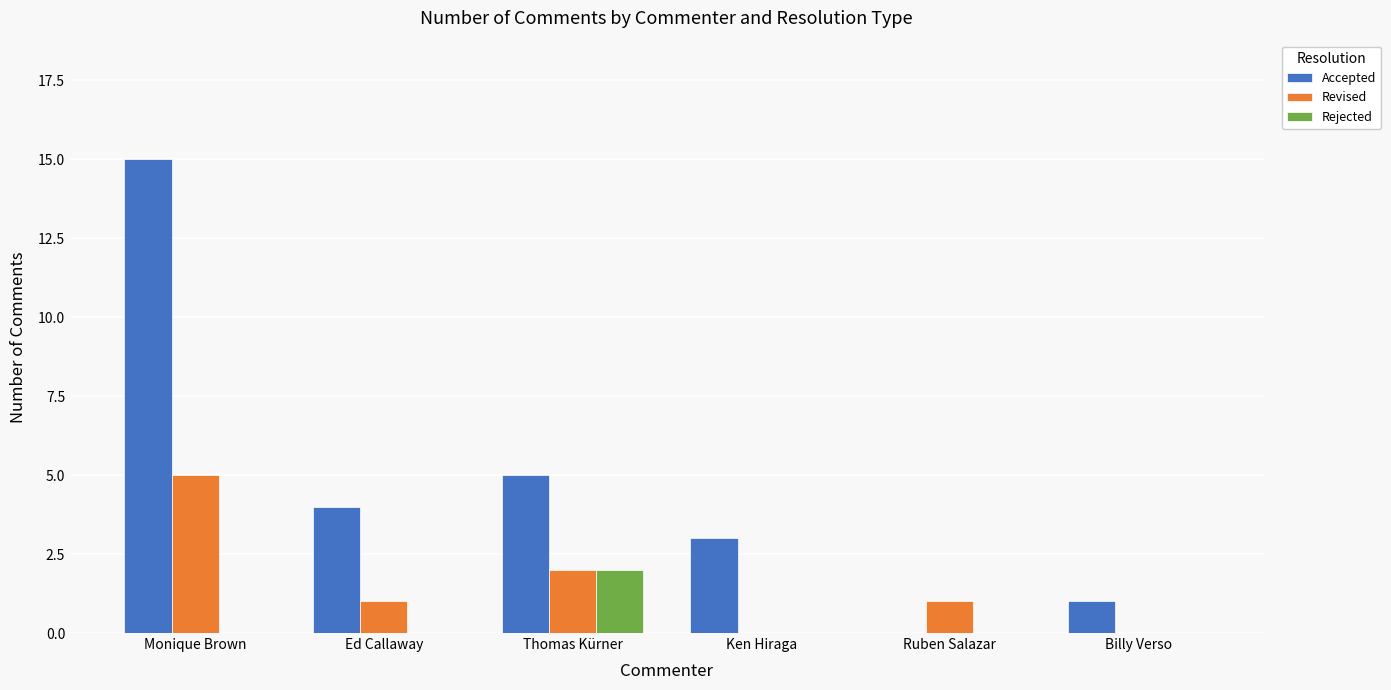

At which category does the chart reach its peak across all series?

Monique Brown